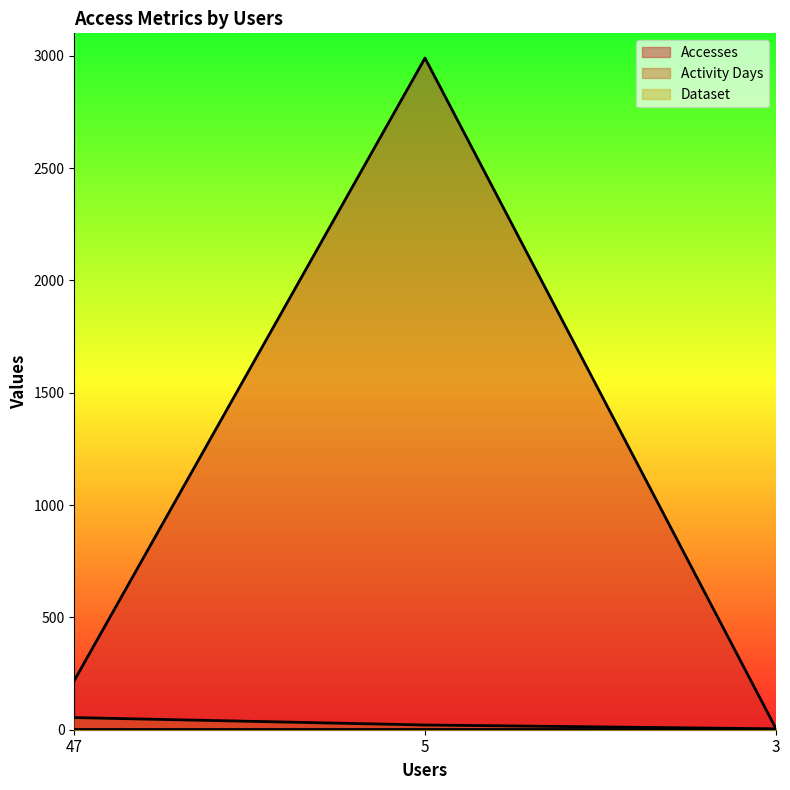

What is the sum of the Accesses values at 5 and 3?

2997